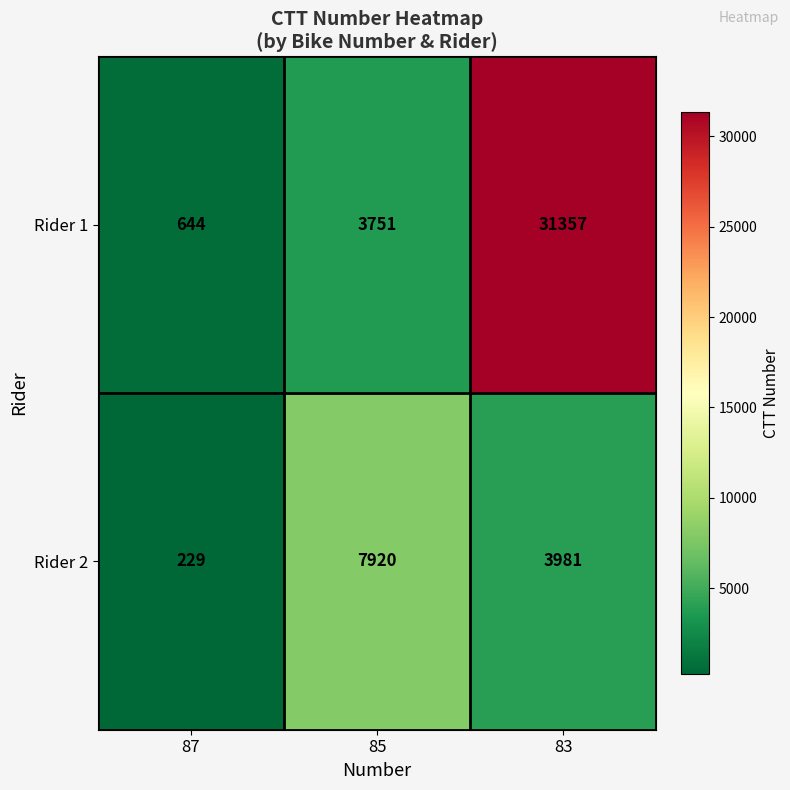

How many series are shown in this chart?

2